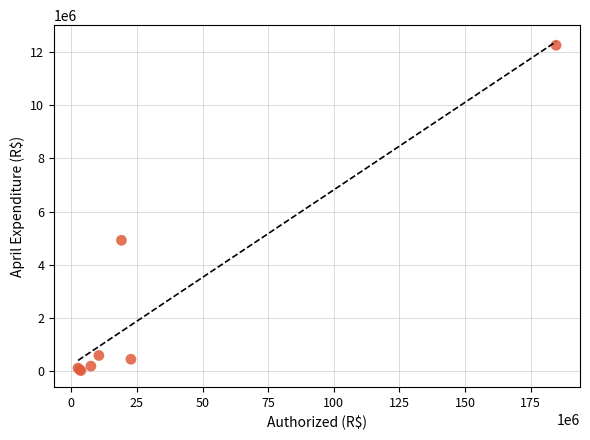

What Y value in the scatter plot is closest to 6135719?

4914439.6